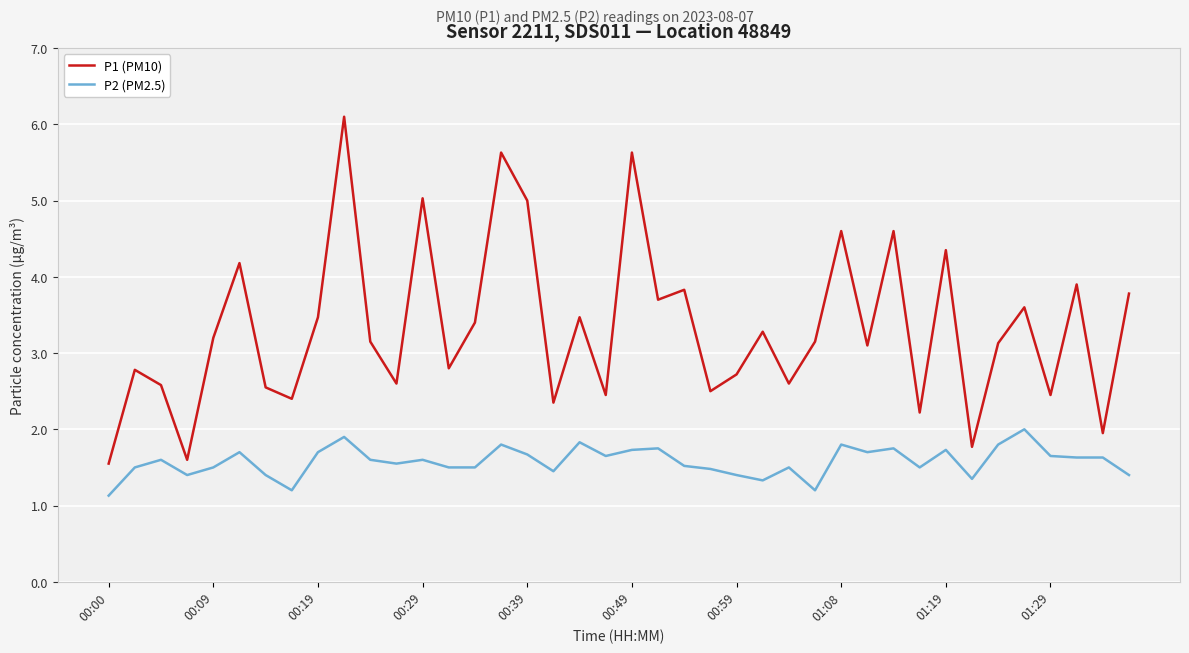

Does the chart display data point markers on the line(s)?

No